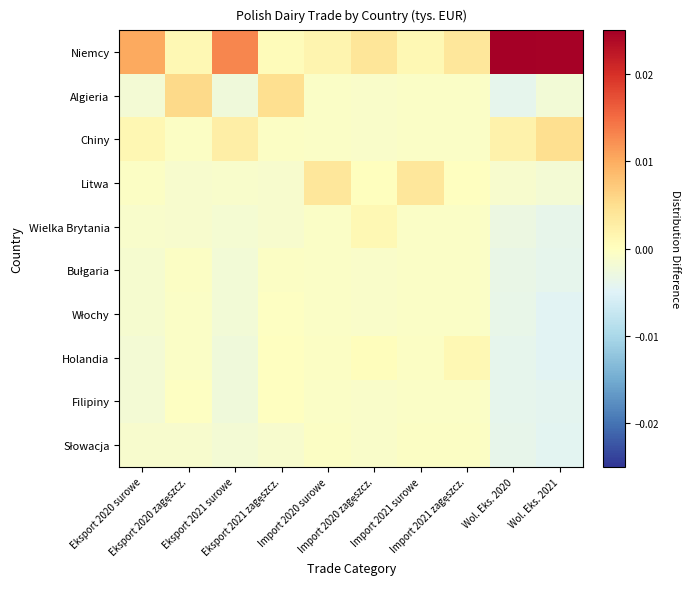

Which series has the widest spread of values?

Niemcy